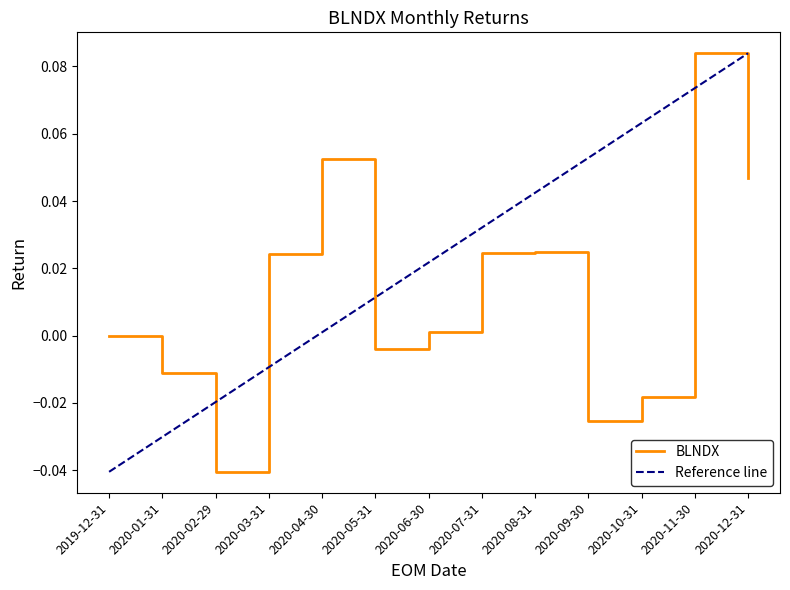

Is this an area chart (filled region under the line)?

No